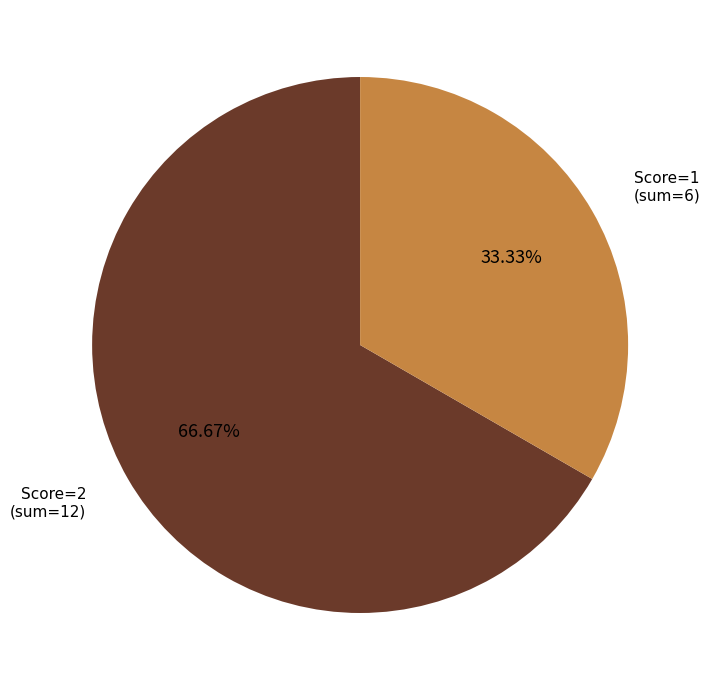

Count the number of slices in the pie.

2